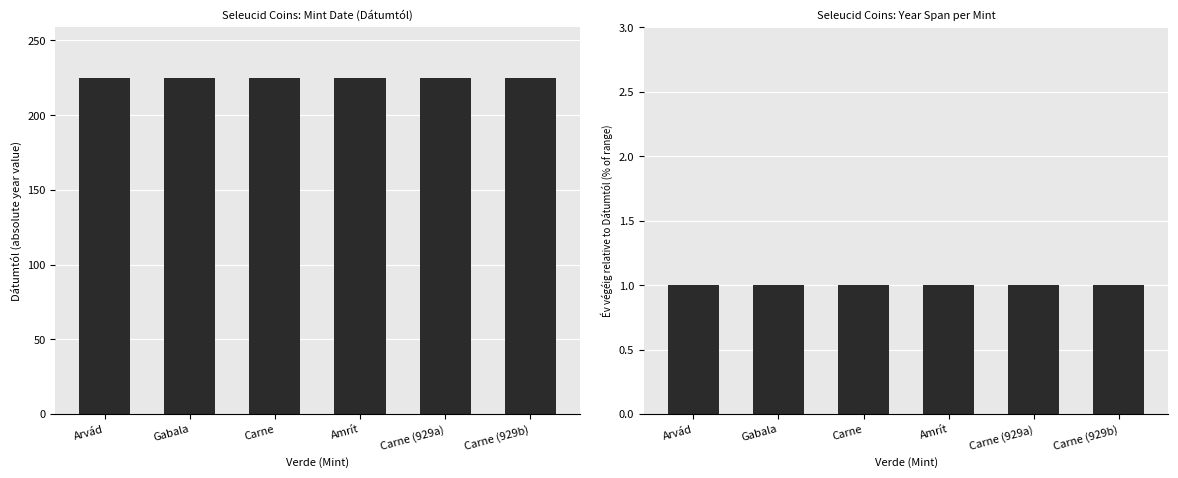

At Carne, list the series in order from smallest to largest.

Év végéig − Dátumtól, Dátumtól (abs)